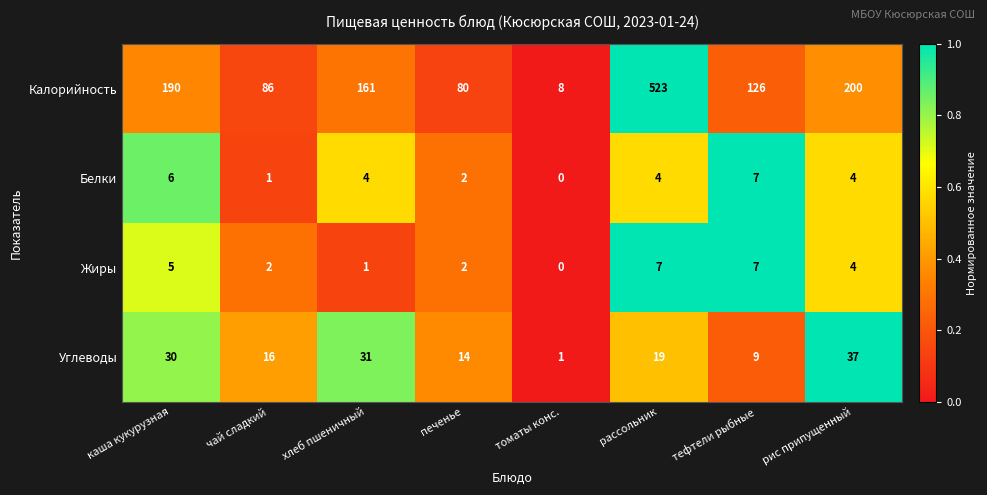

The Белки series shows 0 at томаты конс.. True or false?

True